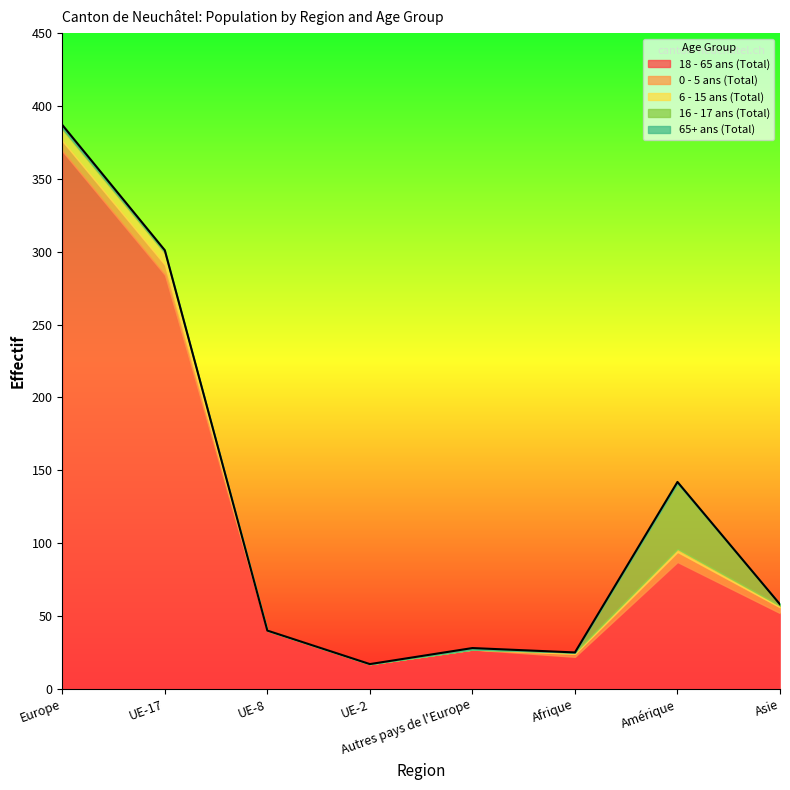

What are all the series names shown in the legend?

18 - 65 ans (Total), 0 - 5 ans (Total), 6 - 15 ans (Total), 16 - 17 ans (Total), 65+ ans (Total)